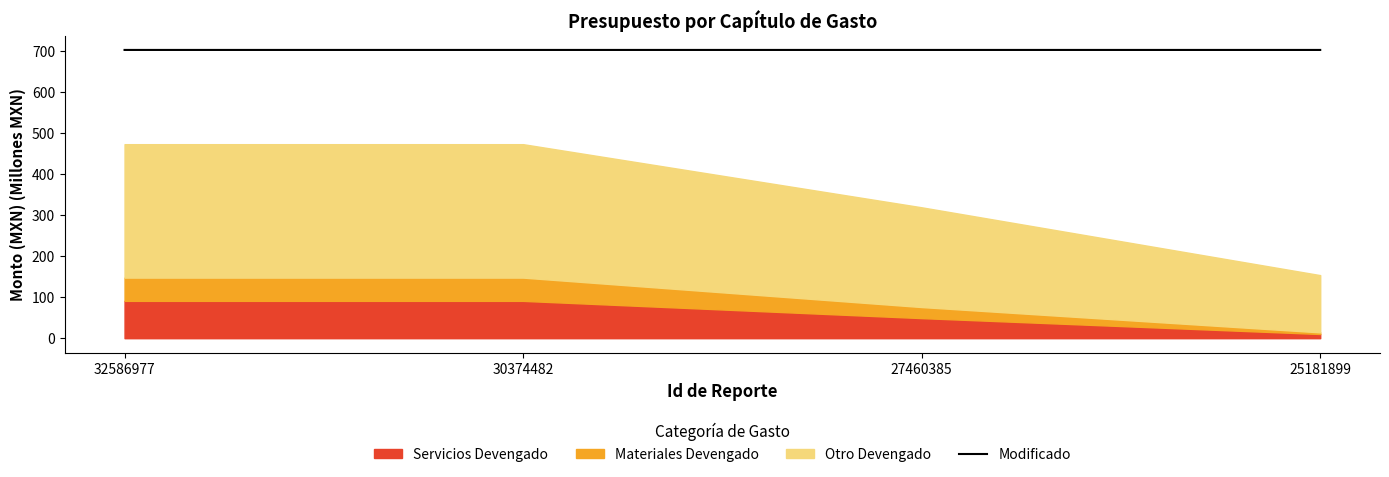

What is the greatest value displayed?

702.3